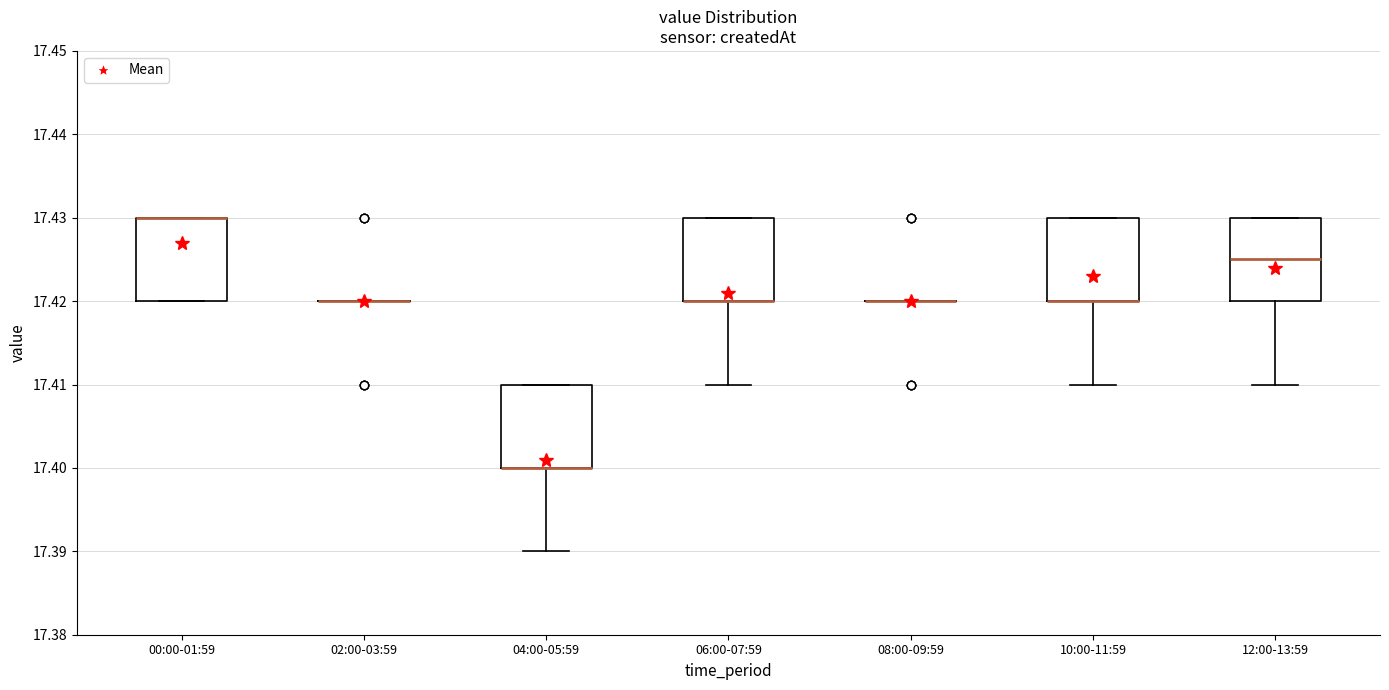

Reading left to right, read every box against the y-axis: the position of its median line, the range the box covers, and the ends of its whiskers. The values are not printed on the chart, so give them approximately, as read against the axis.

00:00-01:59: median 17.430 (drawn on the box's upper edge), box 17.420 to 17.430, whiskers 17.420 to 17.430
02:00-03:59: box collapsed to a line at 17.420, whiskers 17.420 to 17.420
04:00-05:59: median 17.400 (drawn on the box's lower edge), box 17.400 to 17.410, whiskers 17.390 to 17.410
06:00-07:59: median 17.420 (drawn on the box's lower edge), box 17.420 to 17.430, whiskers 17.410 to 17.430
08:00-09:59: box collapsed to a line at 17.420, whiskers 17.420 to 17.420
10:00-11:59: median 17.420 (drawn on the box's lower edge), box 17.420 to 17.430, whiskers 17.410 to 17.430
12:00-13:59: median 17.425, box 17.420 to 17.430, whiskers 17.410 to 17.430